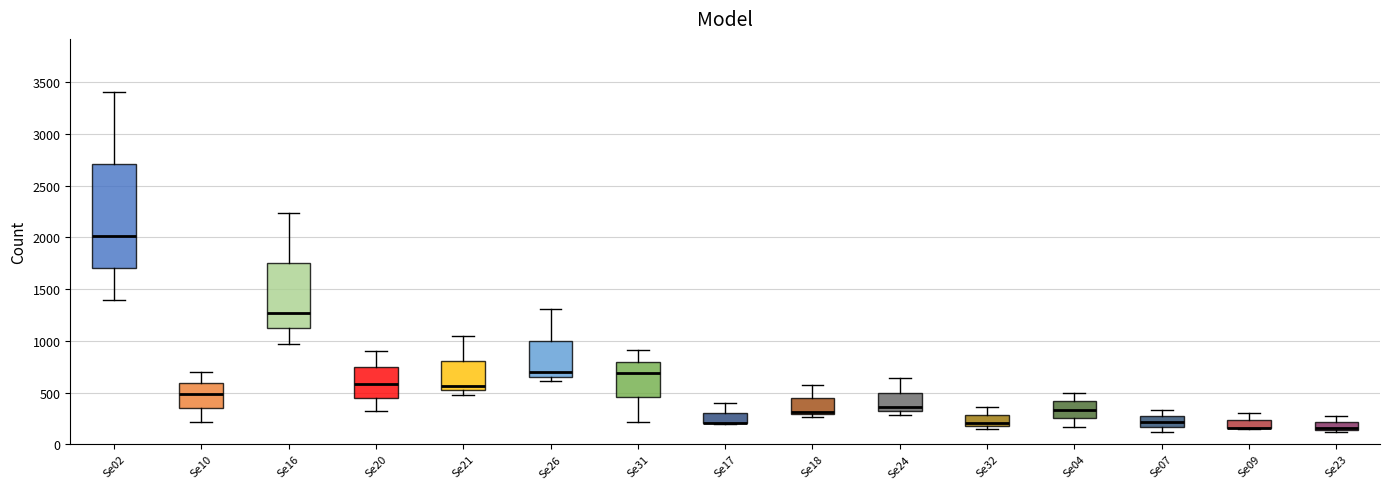

Comparing the boxes themselves (not the whiskers), which one is the tallest?

Se02